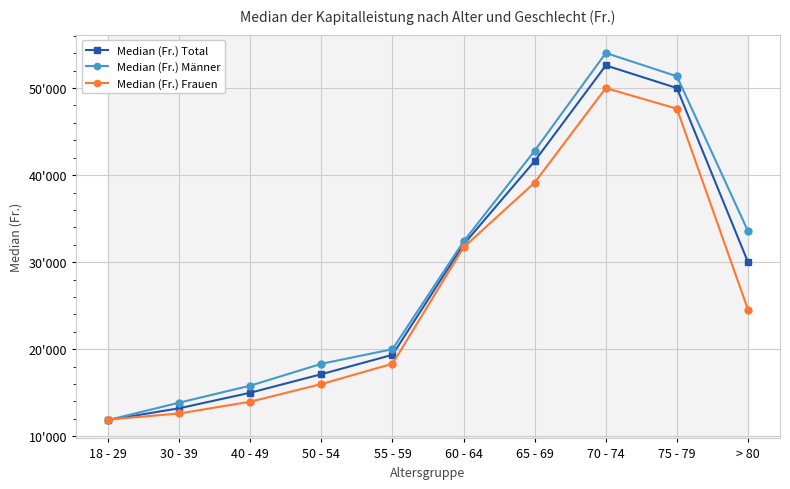

List the labels in order of Median (Fr.) Total value, largest first.

70 - 74, 75 - 79, 65 - 69, 60 - 64, > 80, 55 - 59, 50 - 54, 40 - 49, 30 - 39, 18 - 29